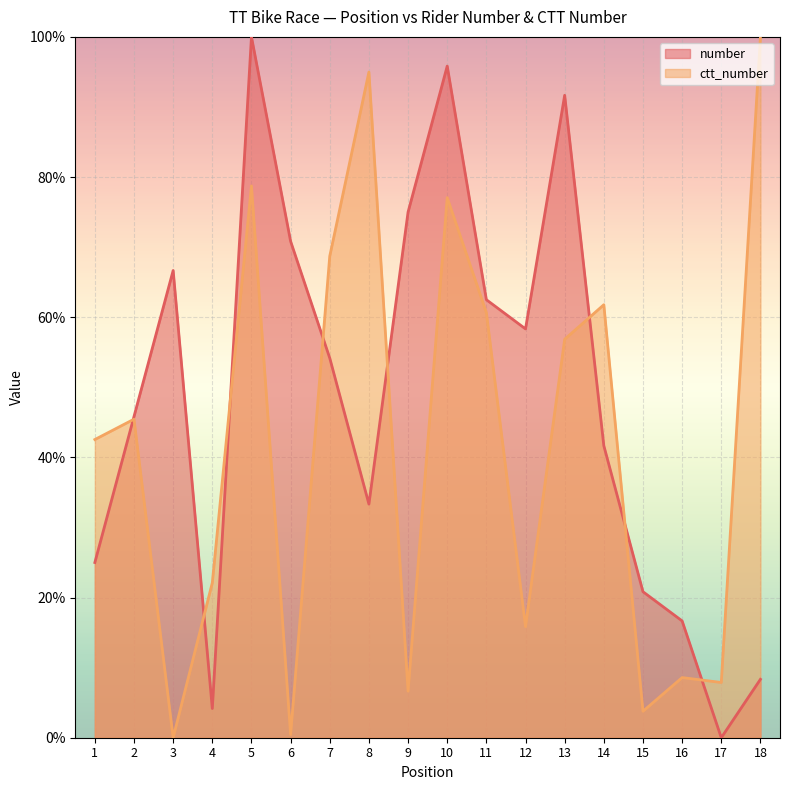

What is the difference between the ctt_number values at 1 and 3?

42.5